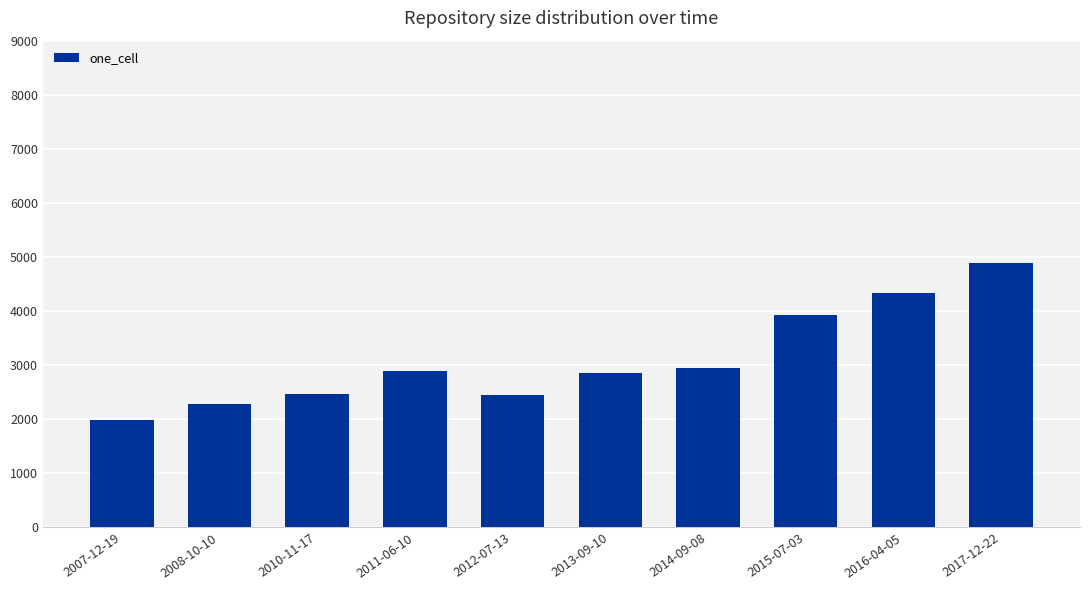

What is the maximum value shown in the chart?

4893